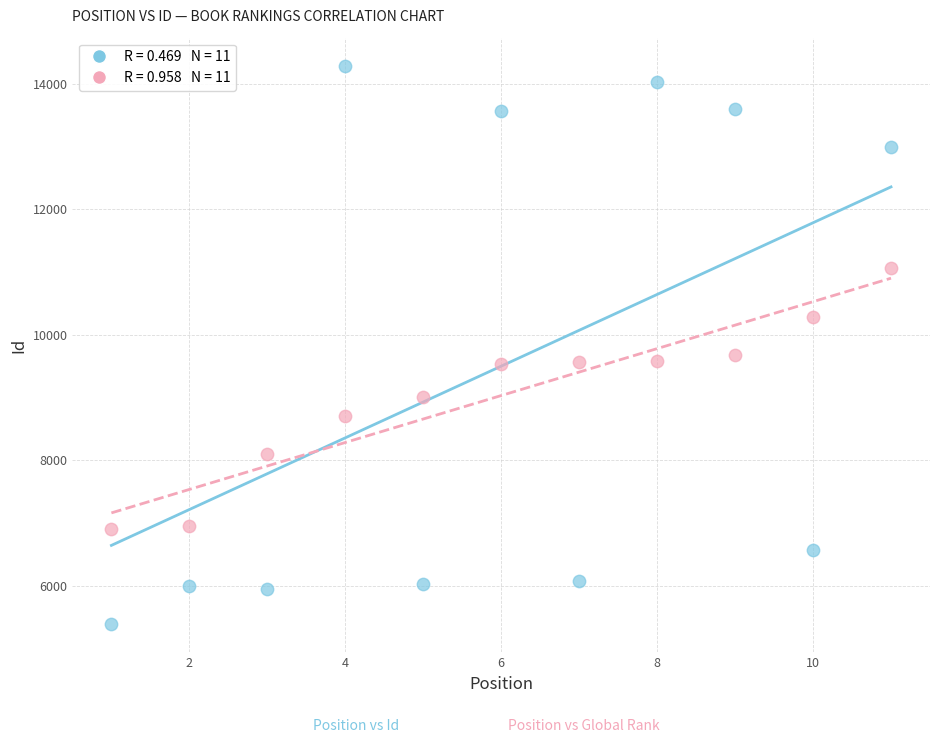

Across all data points, what is the range of Y values (max minus min)?

8907